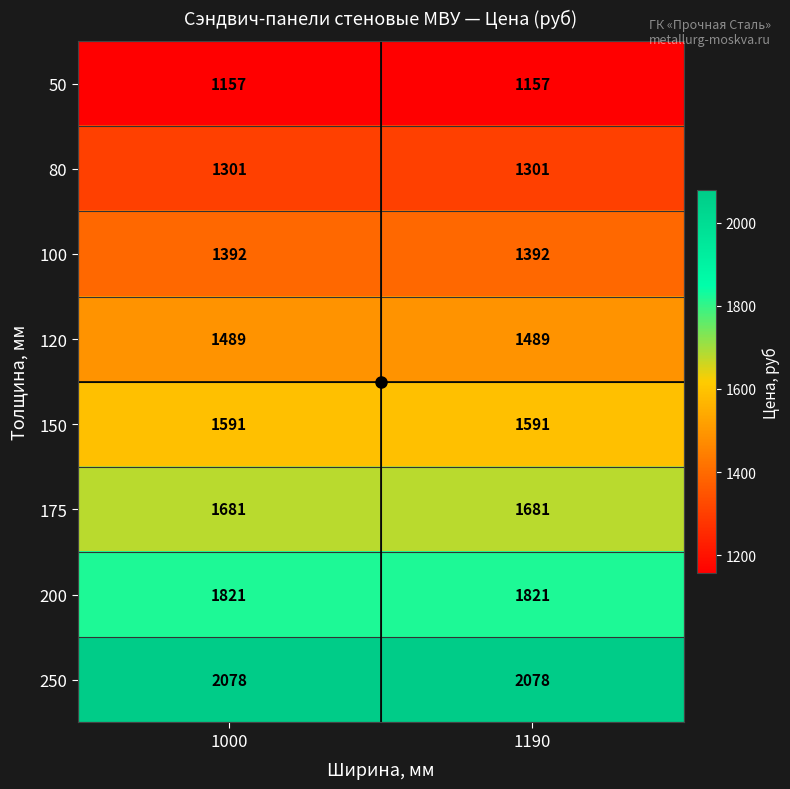

What is the spread (max minus min) of values at 1190?

921